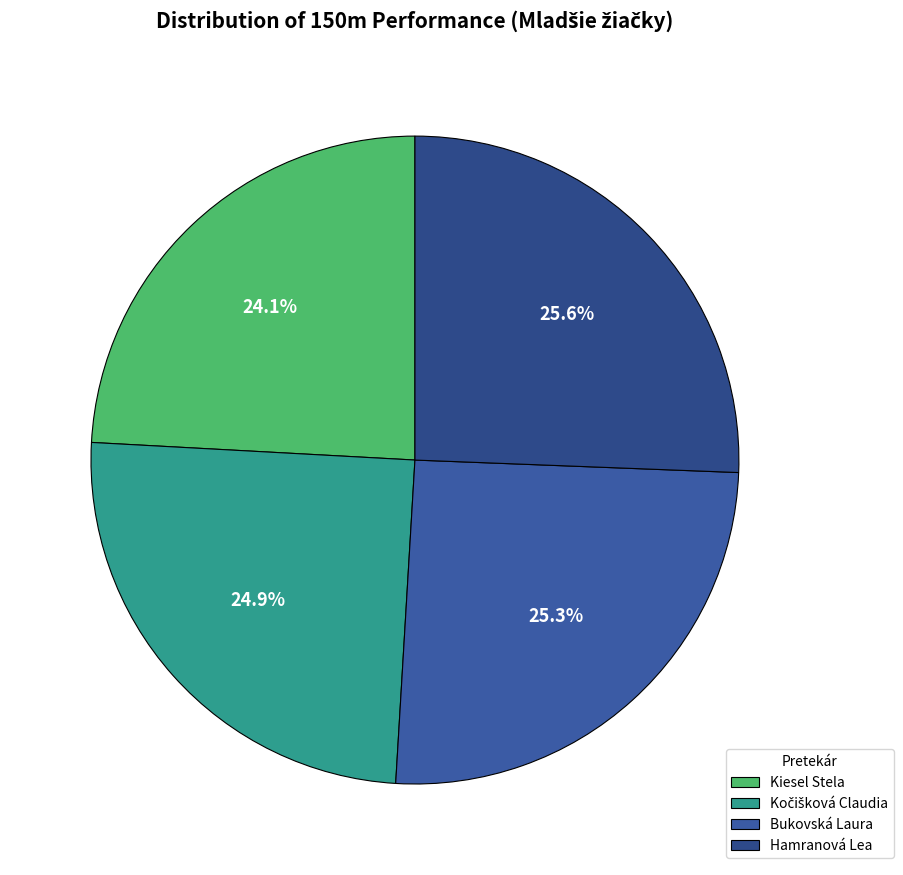

How many slices are in this pie chart?

4